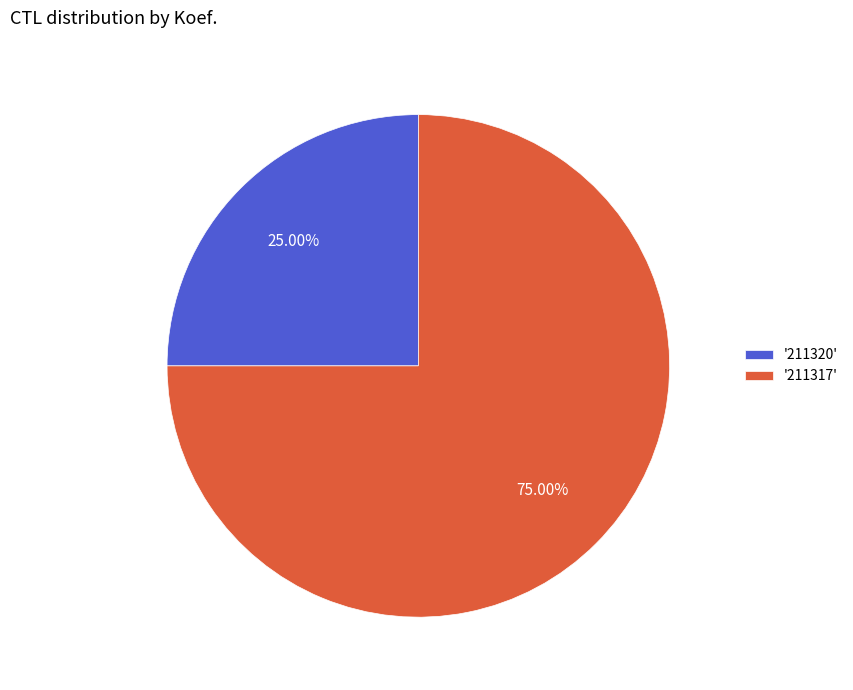

What is the ratio of the value at '211320' to the value at '211317'?

0.3